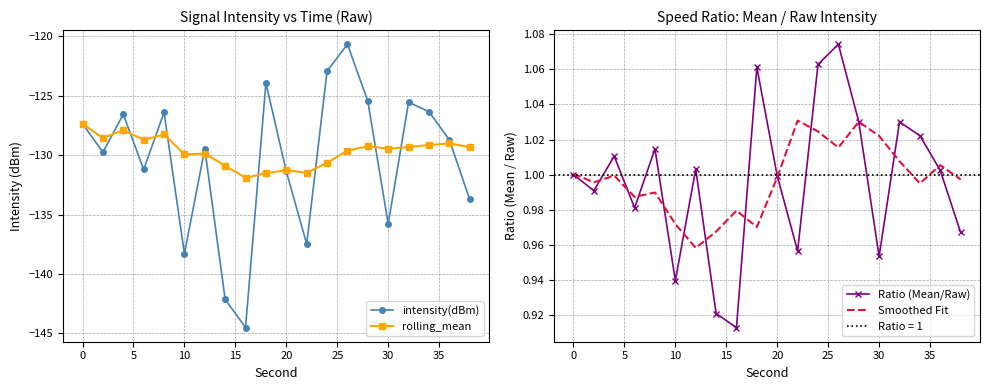

The rolling_mean series shows -129.4 at 30. True or false?

True